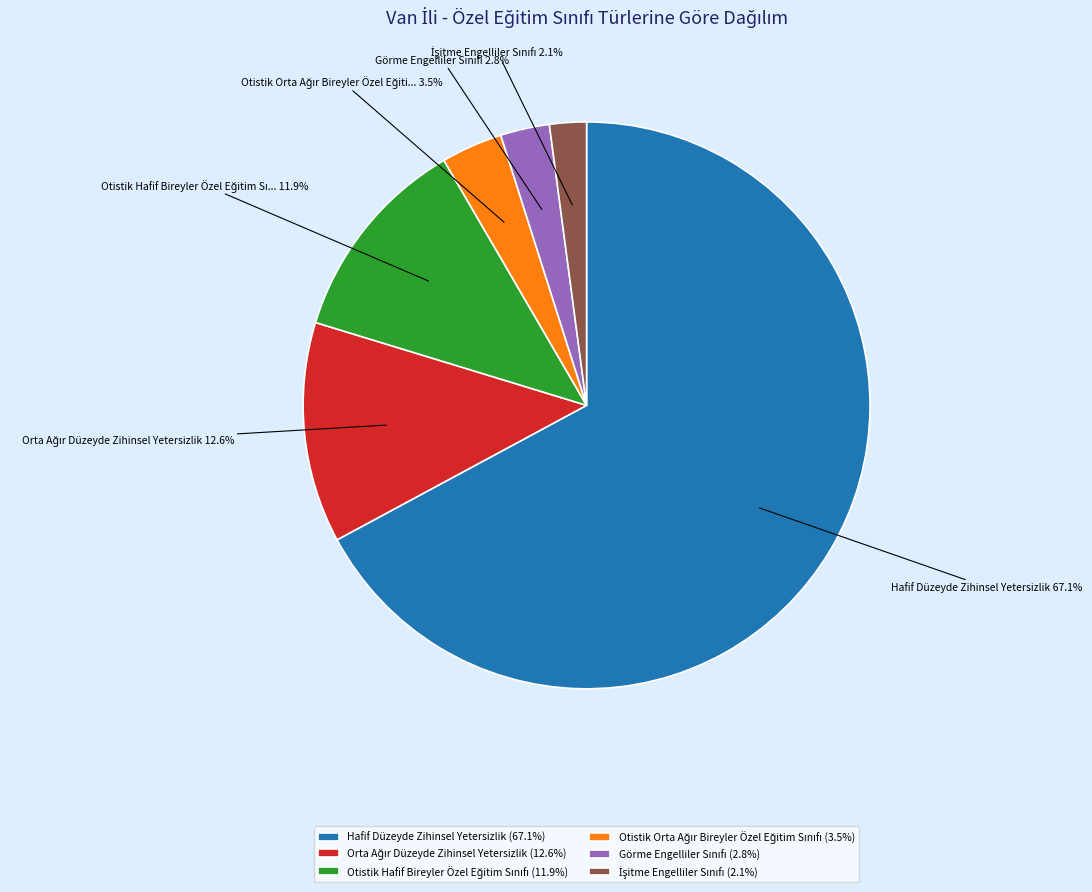

Does Hafif Düzeyde Zihinsel Yetersizlik (67.1%) represent more than half of the total?

Yes